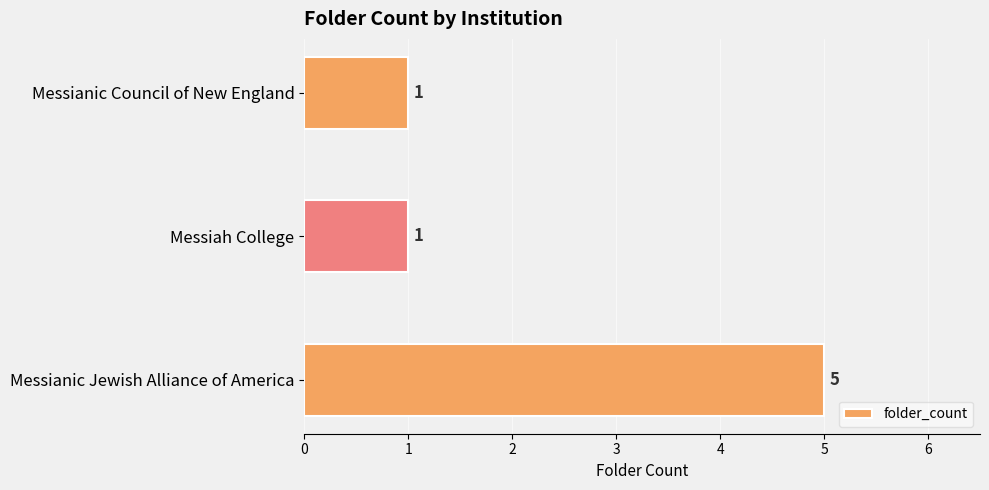

What is the minimum value shown in the chart?

1